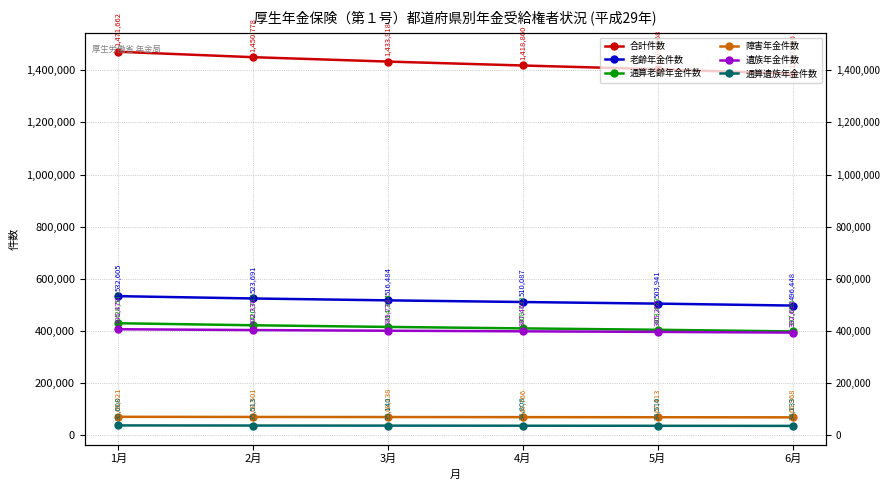

Which has a higher value, 1月 or 4月?

1月